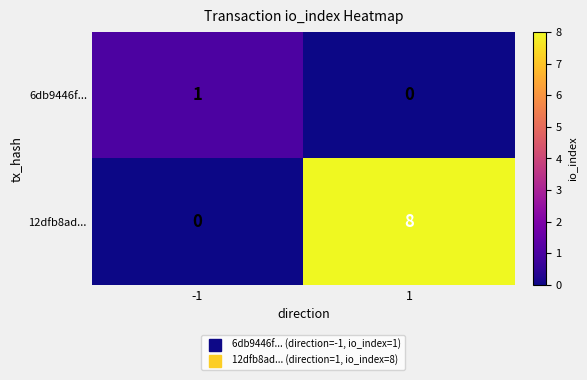

Between -1 and 1, which series saw the biggest shift?

12dfb8ad...